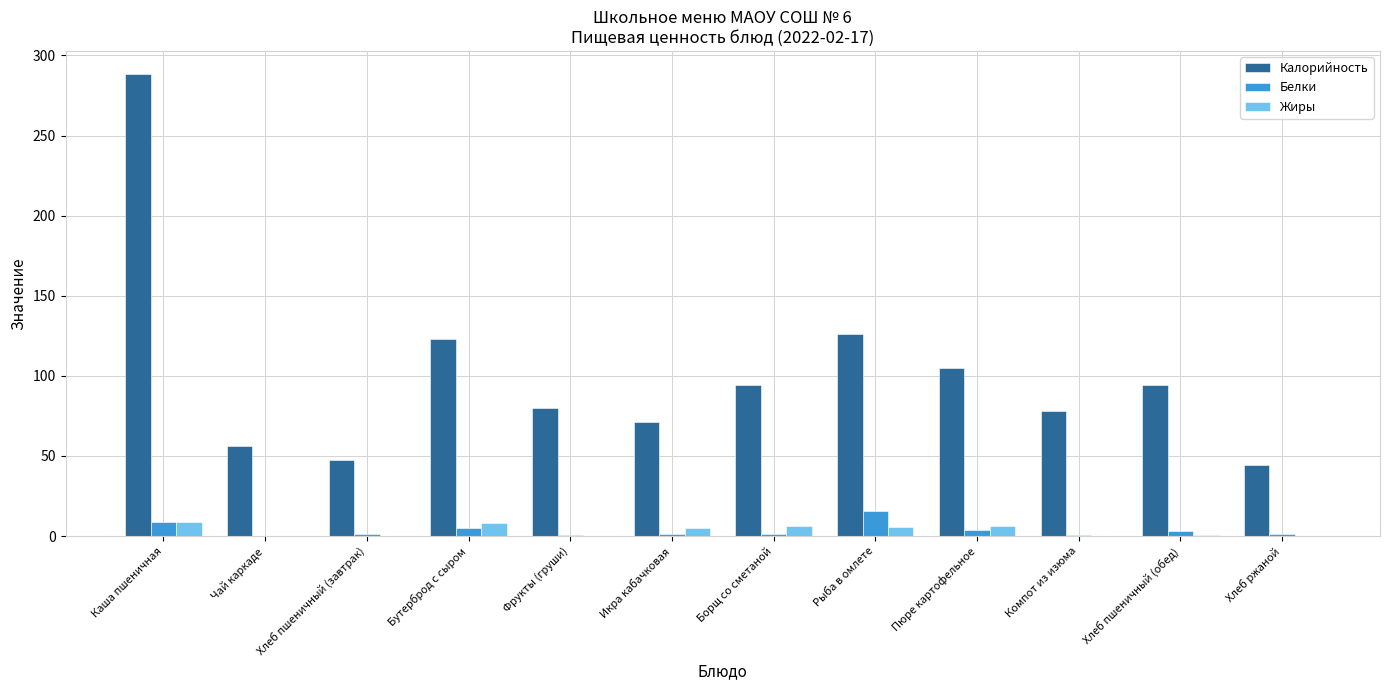

What is the greatest value displayed?

288.4